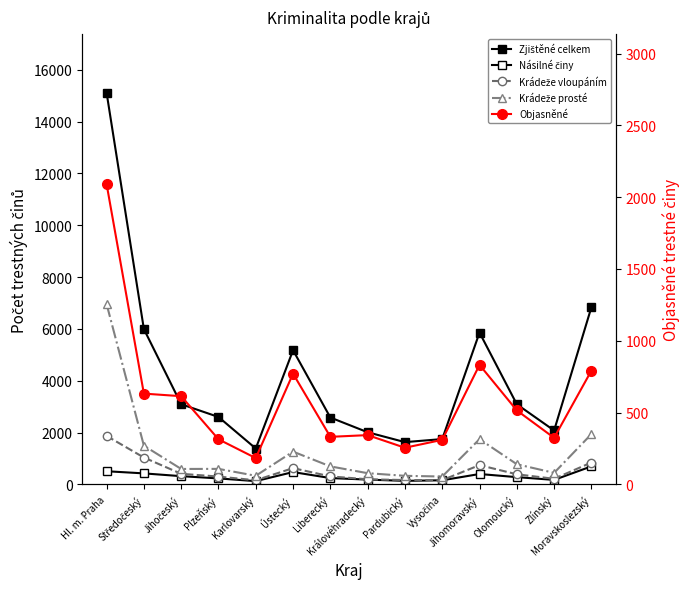

What is the difference between the highest and lowest values at Liberecký?

2336